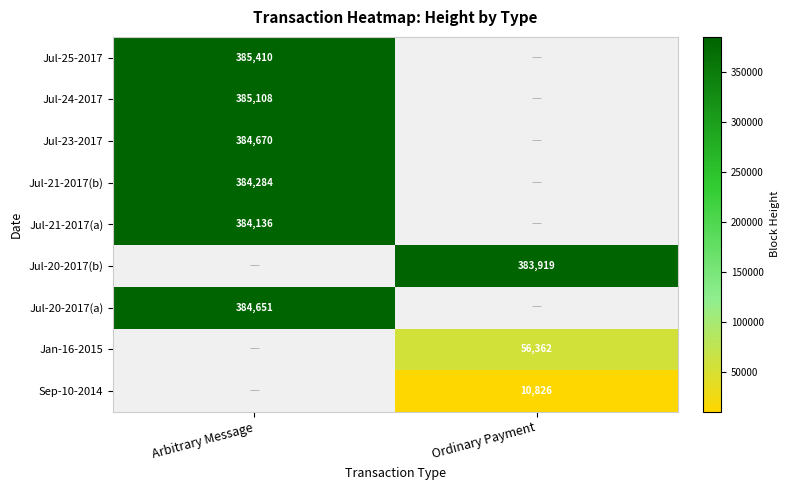

The value of Jul-25-2017 at Arbitrary Message is 385410. True or false?

True